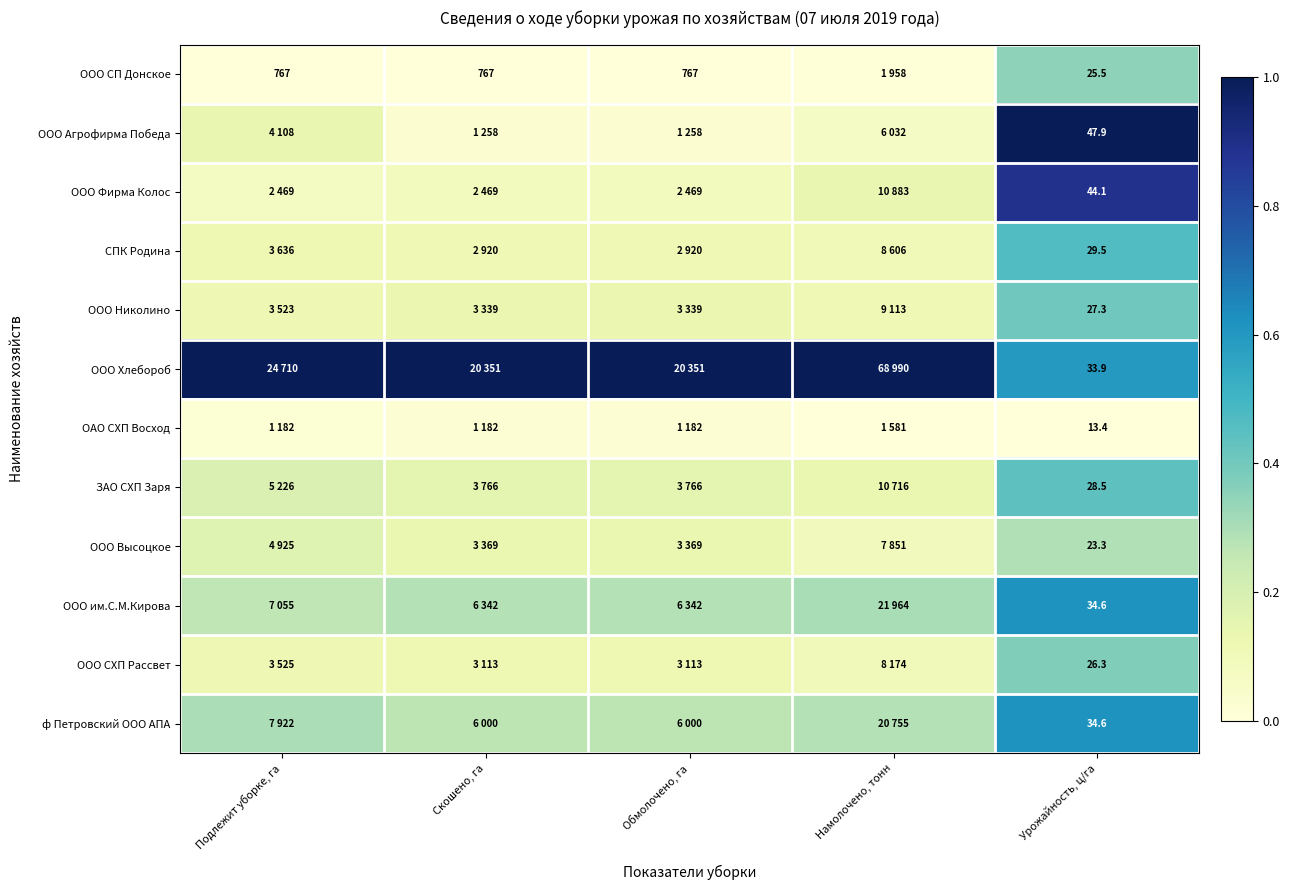

What is the highest value of the ООО Агрофирма Победа series?

1.0